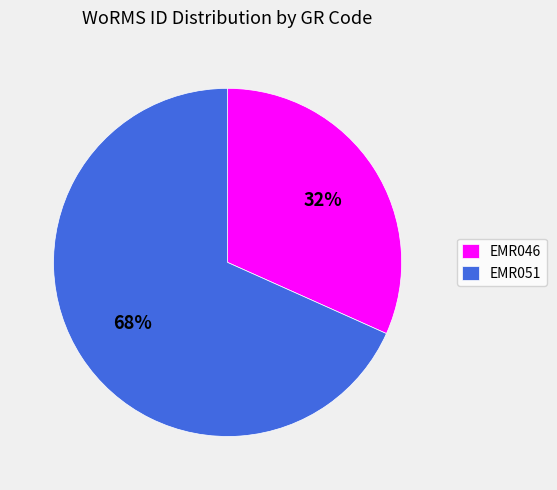

Which has a higher value, EMR046 or EMR051?

EMR051